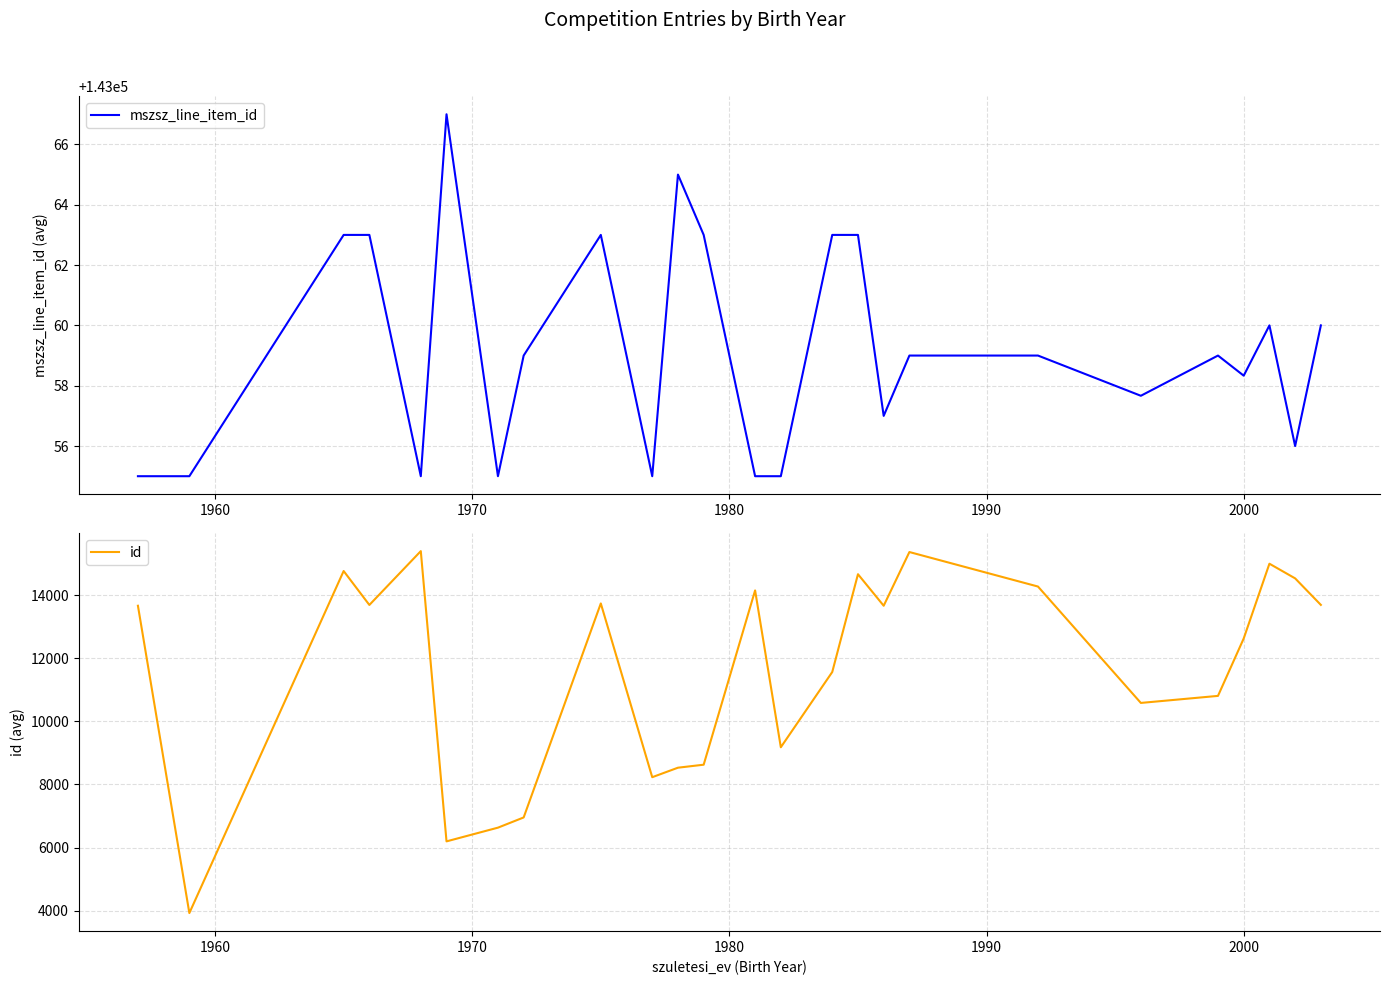

What is the difference between the maximum and minimum values in the id series?

11476.0